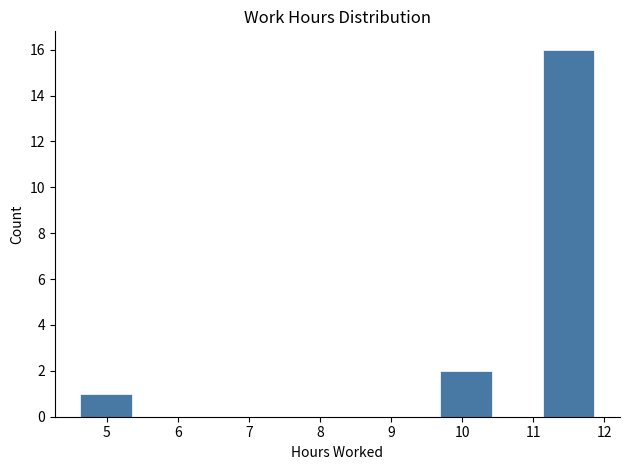

Which range on the x-axis has the tallest bar?

11.1 to 11.9